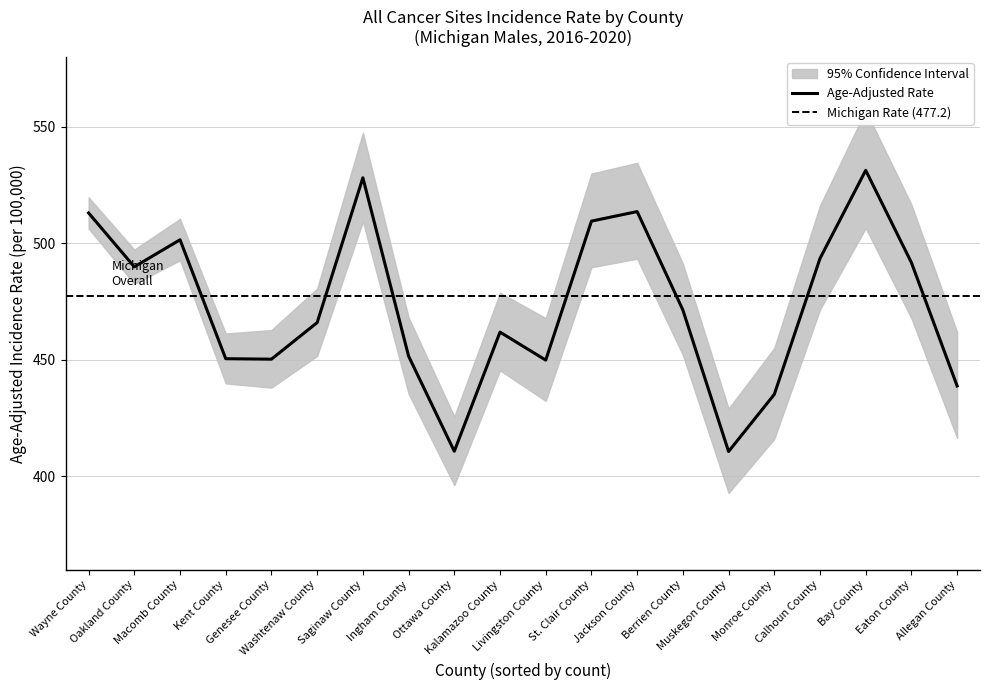

Read the Upper 95% CI value at Saginaw County.

547.4